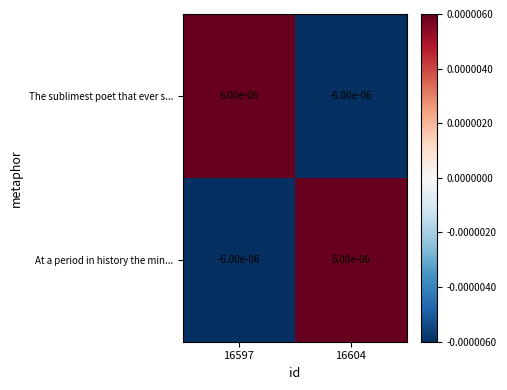

Rank the series at 16597 from lowest to highest value.

At a period in history the min..., The sublimest poet that ever s...